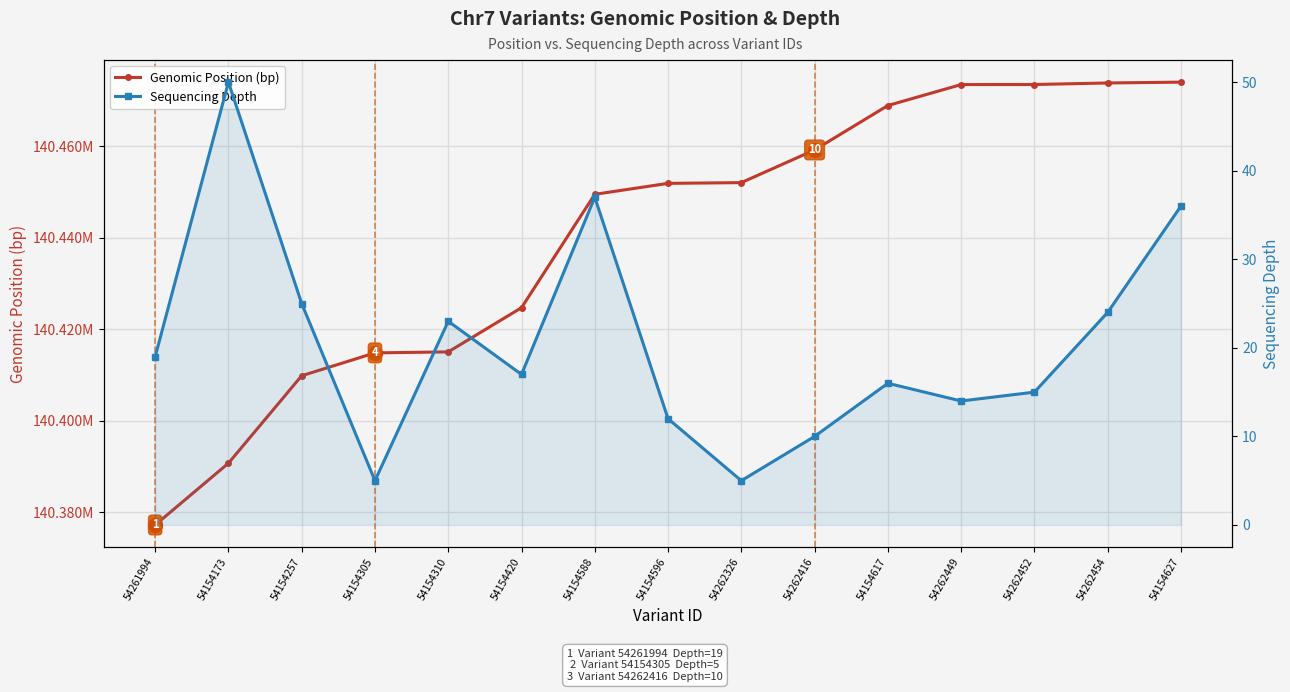

Which series has the widest spread of values?

Genomic Position (bp)